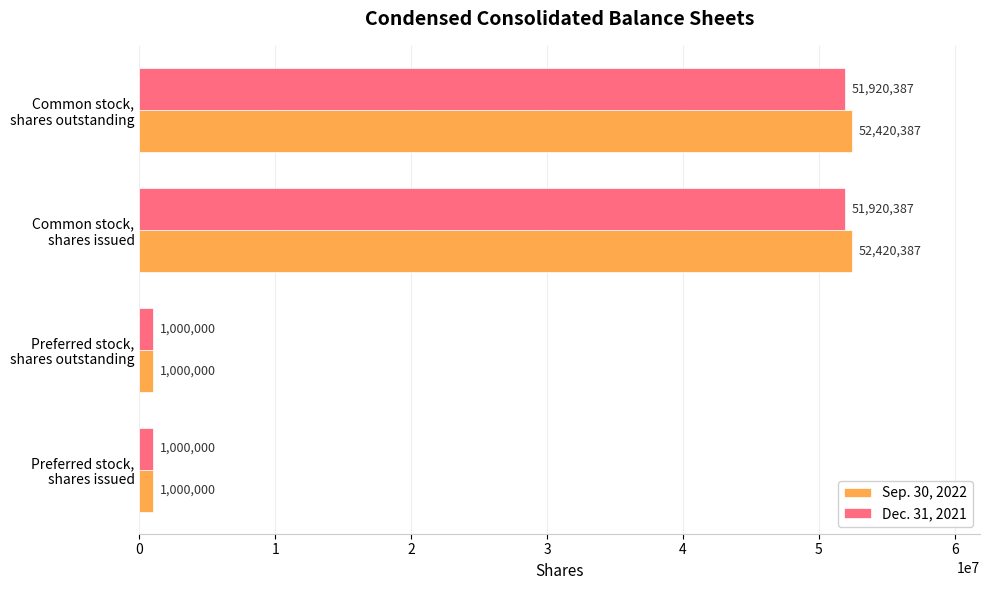

Which series has the largest range (max minus min)?

Sep. 30, 2022